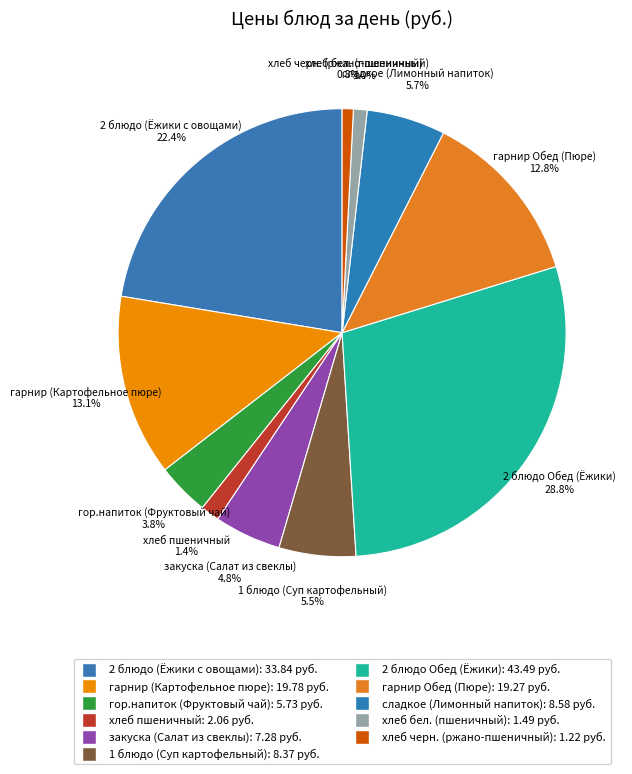

Is there any slice that represents more than half of the pie?

No